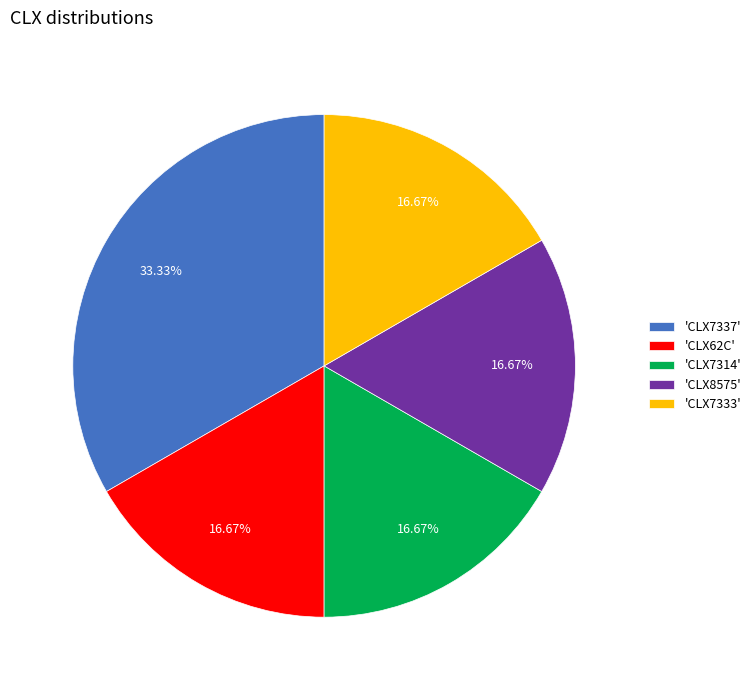

Does 'CLX7337' represent more than half of the total?

No